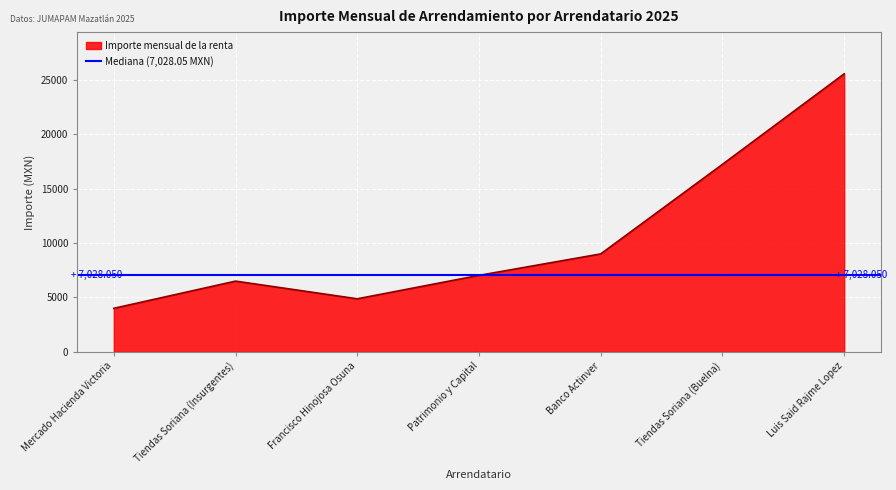

Where does the data first go above 7028?

Patrimonio y Capital